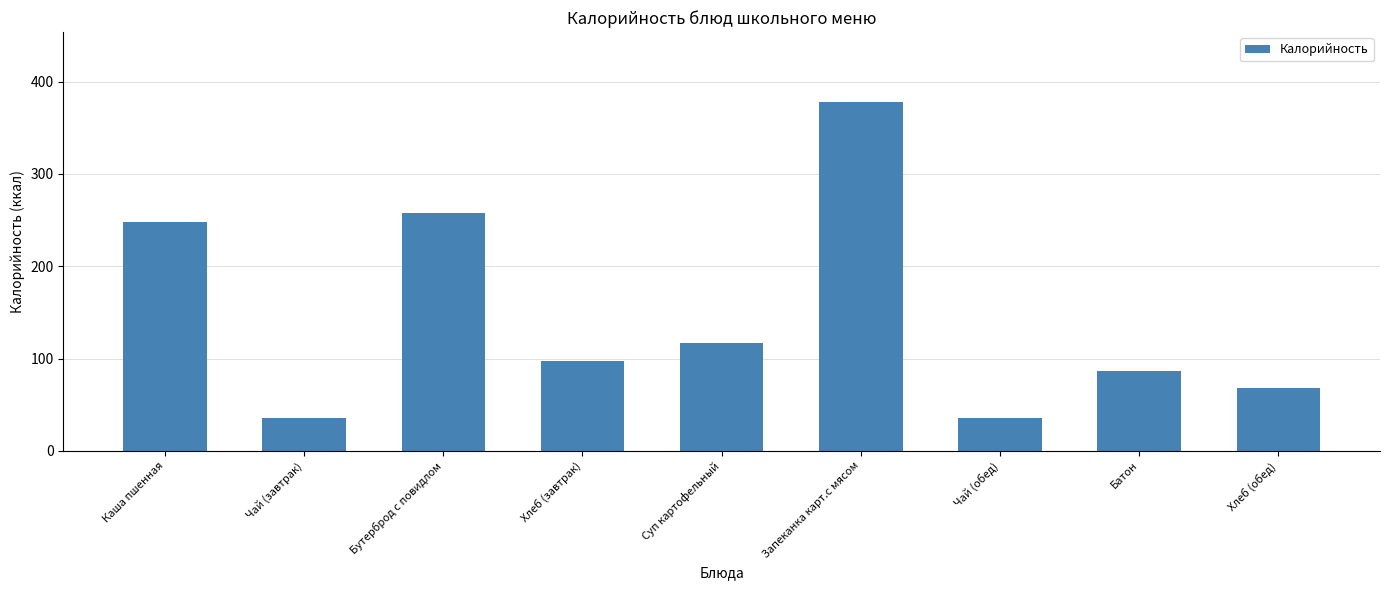

What is the label of the 6th bar from the right?

Хлеб (завтрак)